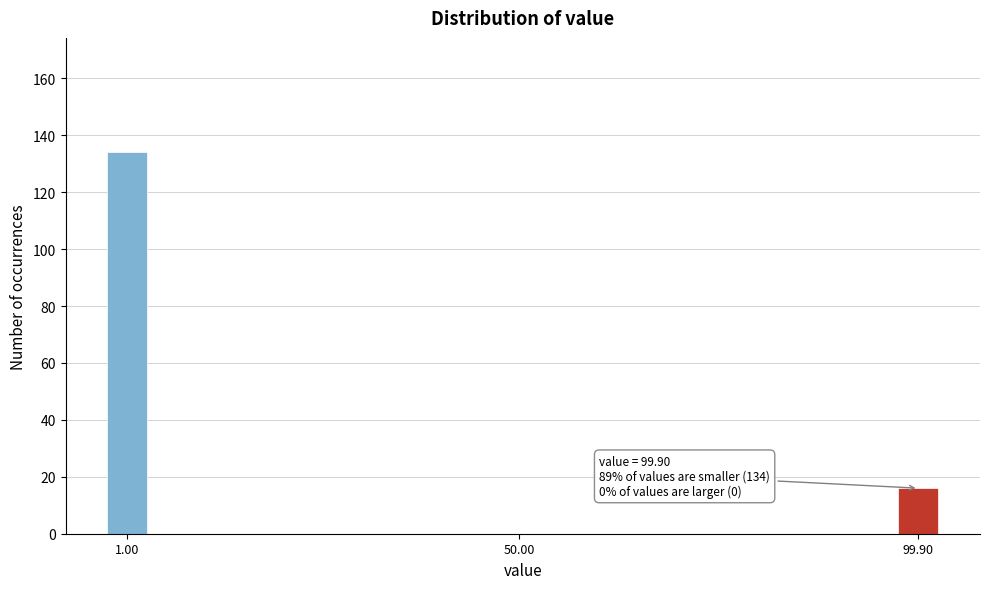

Reading right to left, extract all data points from this chart.

99.90=16	50.00=0	1.00=134